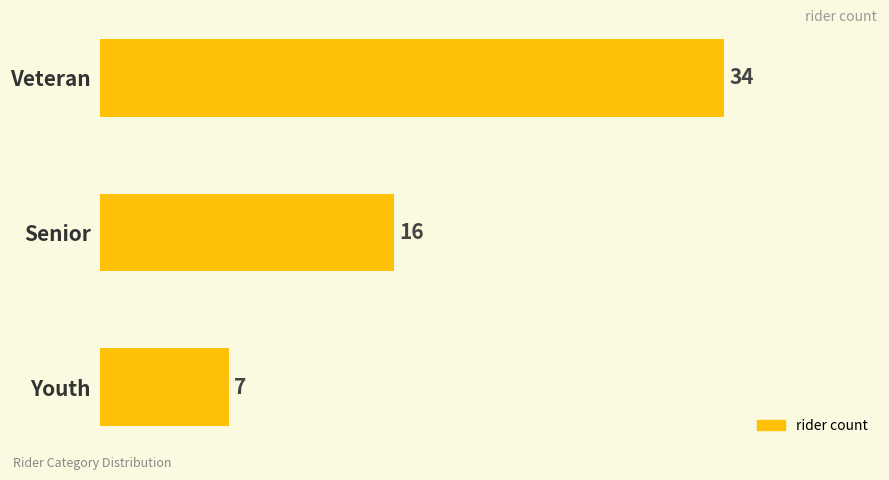

Are the bars horizontal?

Yes